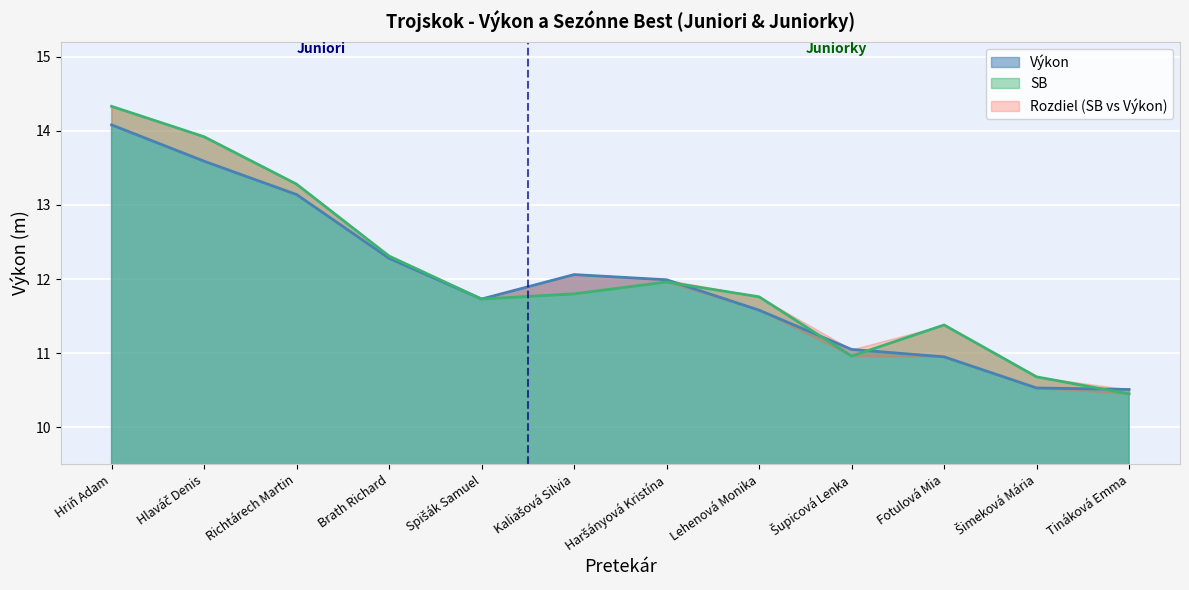

Reading left to right, transcribe all the data shown in this chart.

Hriň Adam=14.1	Hlaváč Denis=13.6	Richtárech Martin=13.1	Brath Richard=12.3	Spišák Samuel=11.7	Kaliašová Silvia=12.1	Haršányová Kristína=12.0	Lehenová Monika=11.6	Šupicová Lenka=11.1	Fotulová Mia=10.9	Šimeková Mária=10.5	Tináková Emma=10.5